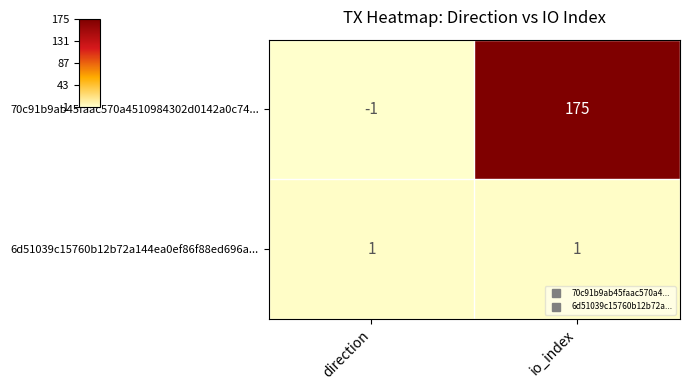

At which category does the chart reach its minimum across all series?

direction